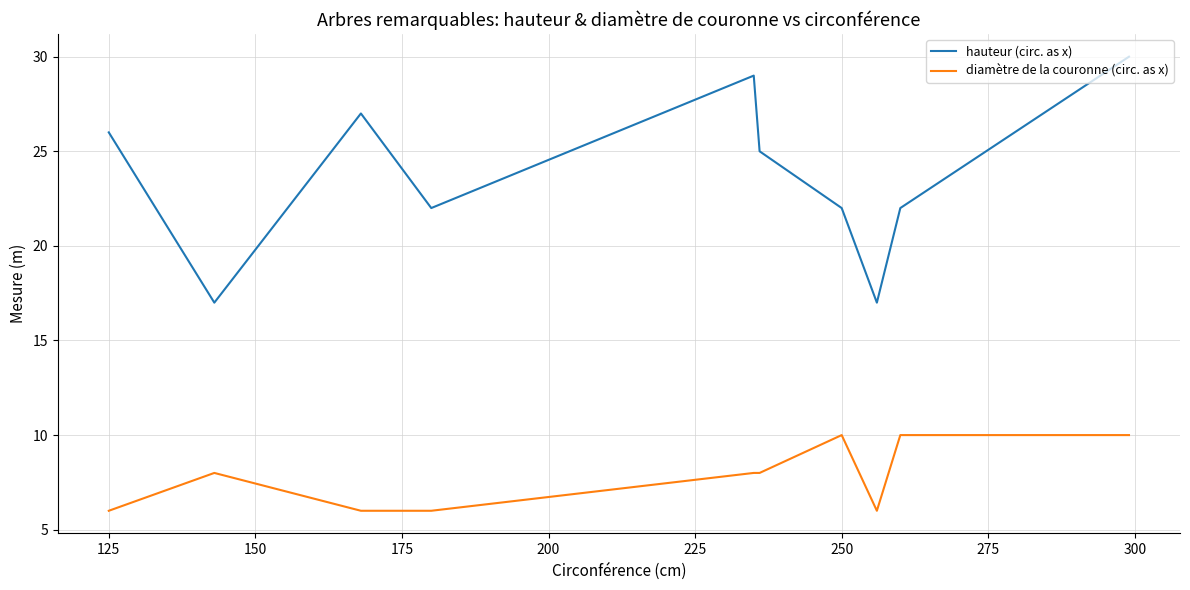

Which series has the largest total across all categories?

hauteur (circ. as x)